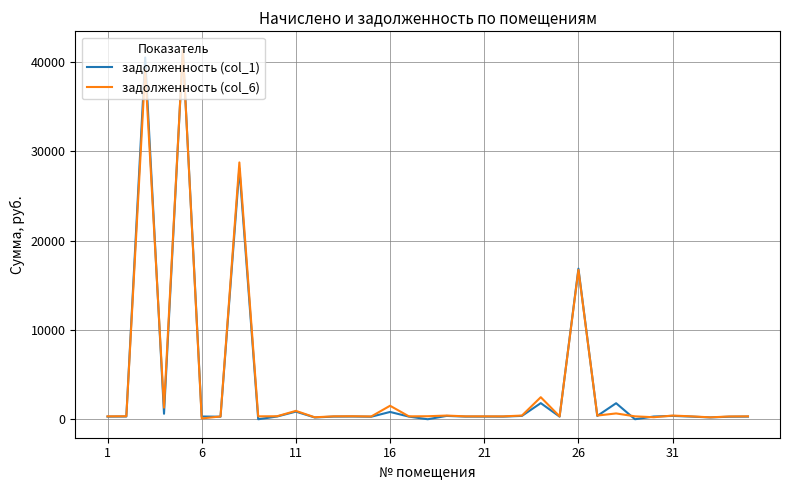

What is the maximum value for задолженность (col_6)?

41365.0